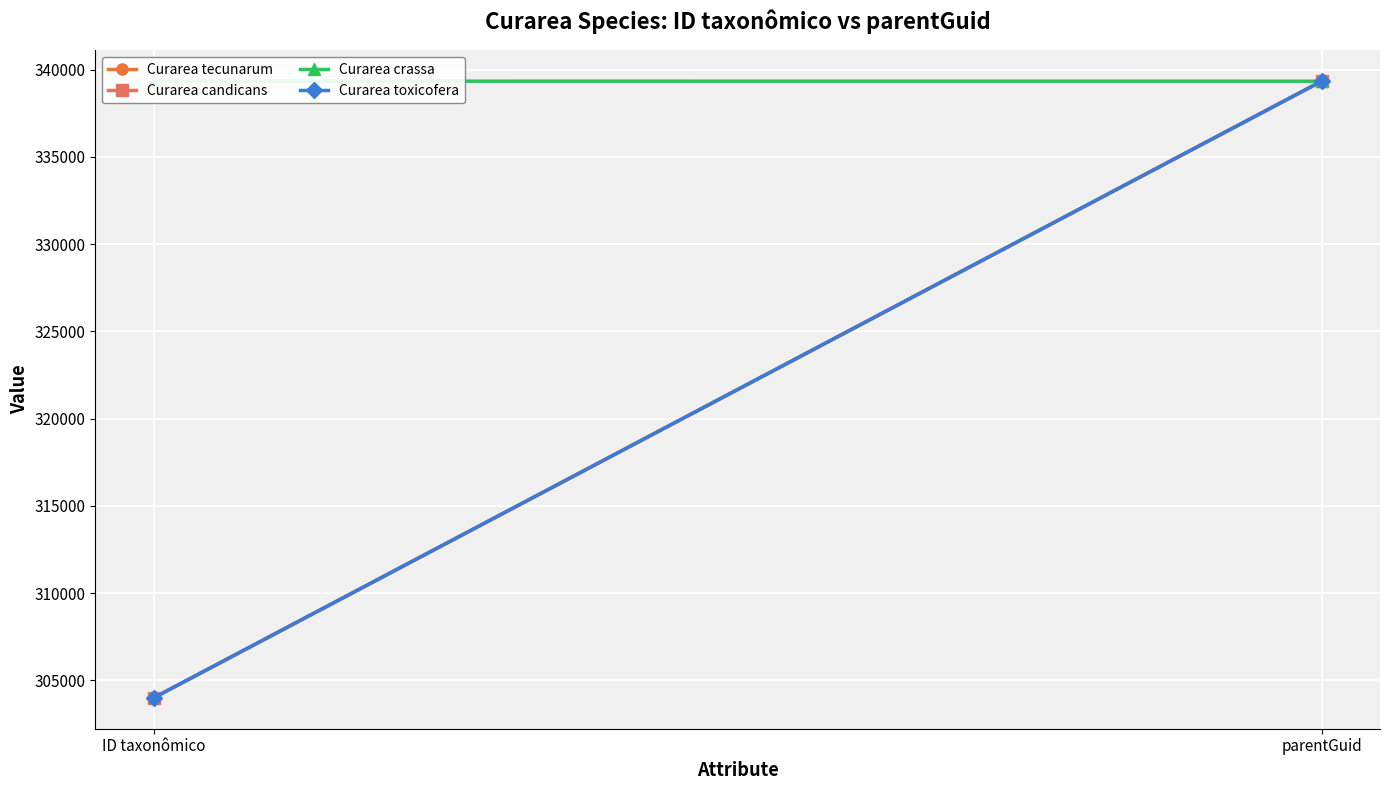

Which series has the widest spread of values?

Curarea candicans